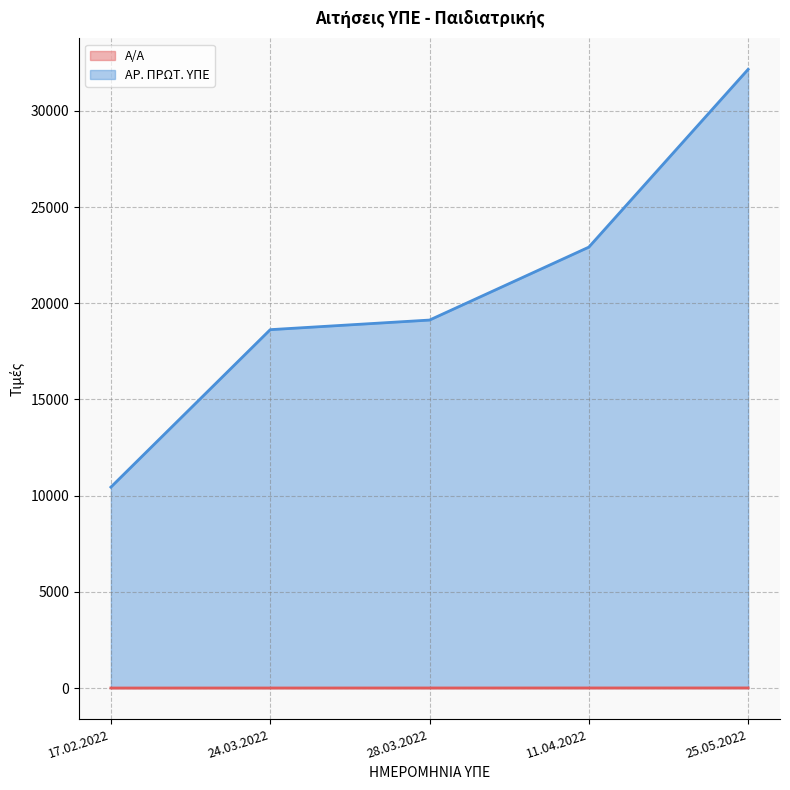

Which series has the largest range (max minus min)?

ΑΡ. ΠΡΩΤ. ΥΠΕ